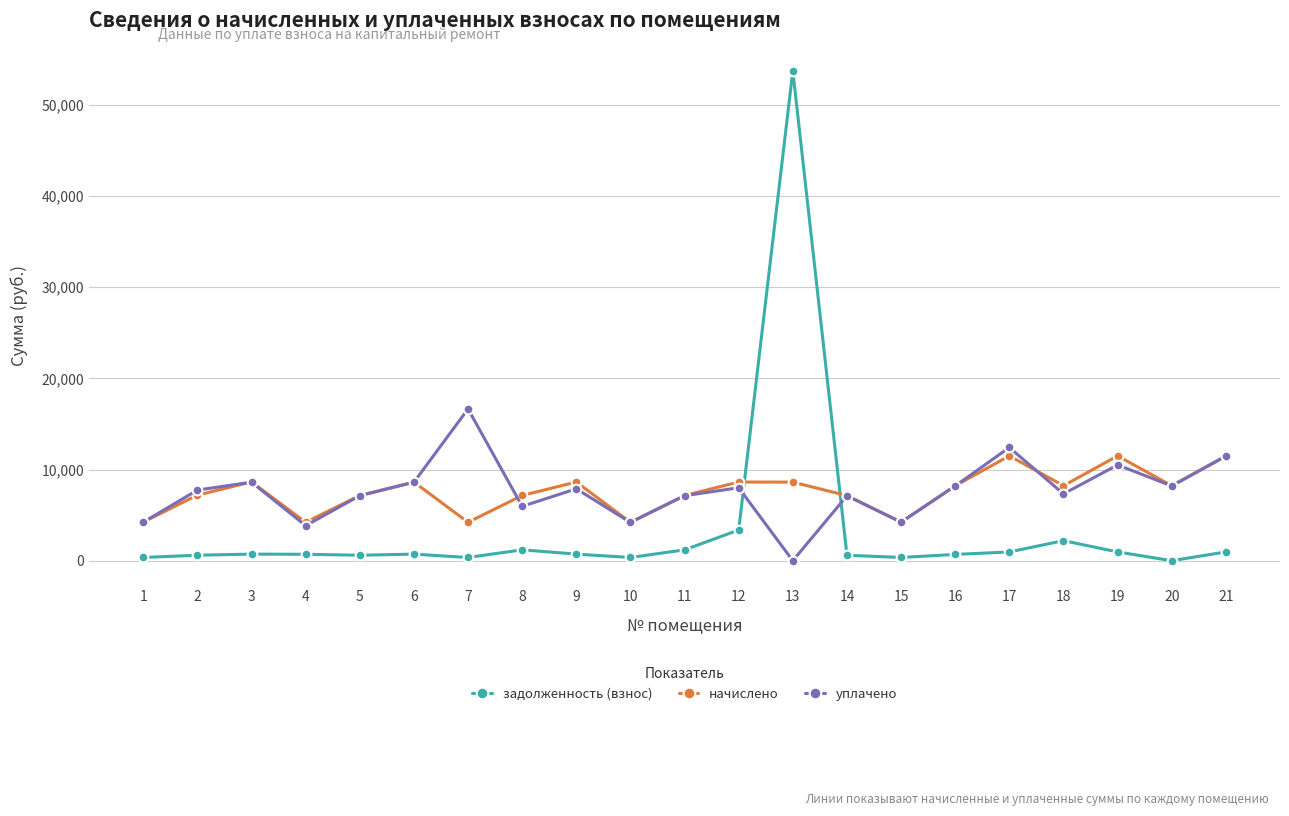

What is the difference between the highest and lowest values at 6?

7911.5